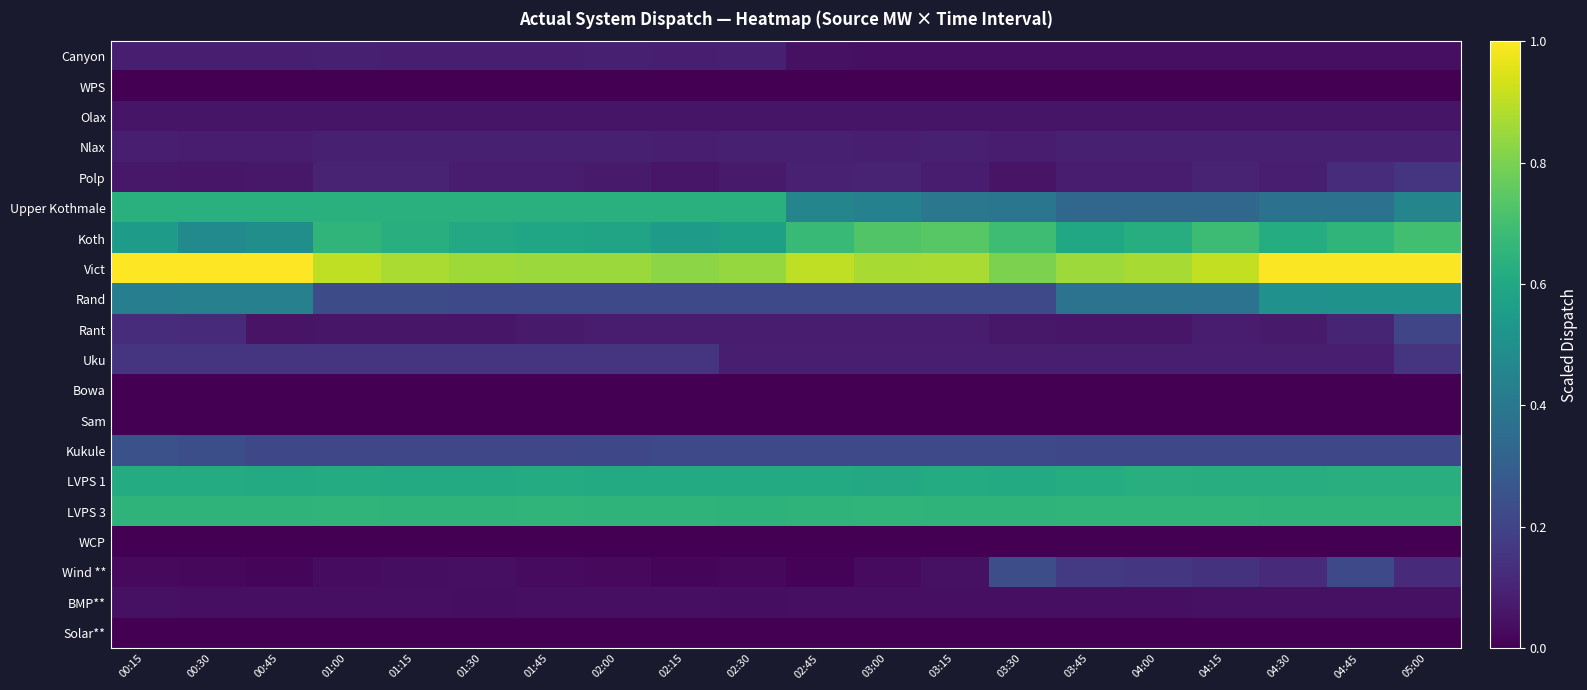

Reading left to right, transcribe all the data shown in this chart.

Canyon: 00:15=0.1	00:30=0.1	00:45=0.1	01:00=0.1	01:15=0.1	01:30=0.1	01:45=0.1	02:00=0.1	02:15=0.1	02:30=0.1	02:45=0.0	03:00=0.0	03:15=0.0	03:30=0.0	03:45=0.0	04:00=0.0	04:15=0.0	04:30=0.0	04:45=0.0	05:00=0.0
WPS: 00:15=0.0	00:30=0.0	00:45=0.0	01:00=0.0	01:15=0.0	01:30=0.0	01:45=0.0	02:00=0.0	02:15=0.0	02:30=0.0	02:45=0.0	03:00=0.0	03:15=0.0	03:30=0.0	03:45=0.0	04:00=0.0	04:15=0.0	04:30=0.0	04:45=0.0	05:00=0.0
Olax: 00:15=0.1	00:30=0.1	00:45=0.1	01:00=0.1	01:15=0.1	01:30=0.1	01:45=0.1	02:00=0.1	02:15=0.1	02:30=0.1	02:45=0.1	03:00=0.1	03:15=0.1	03:30=0.1	03:45=0.1	04:00=0.1	04:15=0.1	04:30=0.1	04:45=0.1	05:00=0.1
Nlax: 00:15=0.1	00:30=0.1	00:45=0.1	01:00=0.1	01:15=0.1	01:30=0.1	01:45=0.1	02:00=0.1	02:15=0.1	02:30=0.1	02:45=0.1	03:00=0.1	03:15=0.1	03:30=0.1	03:45=0.1	04:00=0.1	04:15=0.1	04:30=0.1	04:45=0.1	05:00=0.1
Polp: 00:15=0.1	00:30=0.1	00:45=0.1	01:00=0.1	01:15=0.1	01:30=0.1	01:45=0.1	02:00=0.1	02:15=0.1	02:30=0.1	02:45=0.1	03:00=0.1	03:15=0.1	03:30=0.1	03:45=0.1	04:00=0.1	04:15=0.1	04:30=0.1	04:45=0.1	05:00=0.1
Upper Kothmale: 00:15=0.6	00:30=0.6	00:45=0.6	01:00=0.6	01:15=0.6	01:30=0.6	01:45=0.6	02:00=0.6	02:15=0.6	02:30=0.6	02:45=0.5	03:00=0.4	03:15=0.4	03:30=0.4	03:45=0.3	04:00=0.3	04:15=0.3	04:30=0.4	04:45=0.4	05:00=0.5
Koth: 00:15=0.6	00:30=0.5	00:45=0.5	01:00=0.7	01:15=0.6	01:30=0.6	01:45=0.6	02:00=0.6	02:15=0.6	02:30=0.6	02:45=0.7	03:00=0.7	03:15=0.7	03:30=0.7	03:45=0.6	04:00=0.6	04:15=0.7	04:30=0.6	04:45=0.7	05:00=0.7
Vict: 00:15=1.0	00:30=1.0	00:45=1.0	01:00=0.9	01:15=0.9	01:30=0.9	01:45=0.9	02:00=0.9	02:15=0.8	02:30=0.8	02:45=0.9	03:00=0.9	03:15=0.9	03:30=0.8	03:45=0.9	04:00=0.9	04:15=0.9	04:30=1.0	04:45=1.0	05:00=1.0
Rand: 00:15=0.4	00:30=0.4	00:45=0.4	01:00=0.2	01:15=0.2	01:30=0.2	01:45=0.2	02:00=0.2	02:15=0.2	02:30=0.2	02:45=0.2	03:00=0.2	03:15=0.2	03:30=0.2	03:45=0.4	04:00=0.4	04:15=0.4	04:30=0.5	04:45=0.5	05:00=0.5
Rant: 00:15=0.1	00:30=0.1	00:45=0.1	01:00=0.1	01:15=0.1	01:30=0.1	01:45=0.1	02:00=0.1	02:15=0.1	02:30=0.1	02:45=0.1	03:00=0.1	03:15=0.1	03:30=0.1	03:45=0.1	04:00=0.1	04:15=0.1	04:30=0.1	04:45=0.1	05:00=0.2
Uku: 00:15=0.1	00:30=0.1	00:45=0.1	01:00=0.1	01:15=0.1	01:30=0.1	01:45=0.1	02:00=0.1	02:15=0.1	02:30=0.1	02:45=0.1	03:00=0.1	03:15=0.1	03:30=0.1	03:45=0.1	04:00=0.1	04:15=0.1	04:30=0.1	04:45=0.1	05:00=0.1
Bowa: 00:15=0.0	00:30=0.0	00:45=0.0	01:00=0.0	01:15=0.0	01:30=0.0	01:45=0.0	02:00=0.0	02:15=0.0	02:30=0.0	02:45=0.0	03:00=0.0	03:15=0.0	03:30=0.0	03:45=0.0	04:00=0.0	04:15=0.0	04:30=0.0	04:45=0.0	05:00=0.0
Sam: 00:15=0.0	00:30=0.0	00:45=0.0	01:00=0.0	01:15=0.0	01:30=0.0	01:45=0.0	02:00=0.0	02:15=0.0	02:30=0.0	02:45=0.0	03:00=0.0	03:15=0.0	03:30=0.0	03:45=0.0	04:00=0.0	04:15=0.0	04:30=0.0	04:45=0.0	05:00=0.0
Kukule: 00:15=0.2	00:30=0.2	00:45=0.2	01:00=0.2	01:15=0.2	01:30=0.2	01:45=0.2	02:00=0.2	02:15=0.2	02:30=0.2	02:45=0.2	03:00=0.2	03:15=0.2	03:30=0.2	03:45=0.2	04:00=0.2	04:15=0.2	04:30=0.2	04:45=0.2	05:00=0.2
LVPS 1: 00:15=0.6	00:30=0.6	00:45=0.6	01:00=0.6	01:15=0.6	01:30=0.6	01:45=0.6	02:00=0.6	02:15=0.6	02:30=0.6	02:45=0.6	03:00=0.6	03:15=0.6	03:30=0.6	03:45=0.6	04:00=0.6	04:15=0.6	04:30=0.6	04:45=0.6	05:00=0.6
LVPS 3: 00:15=0.7	00:30=0.7	00:45=0.7	01:00=0.7	01:15=0.7	01:30=0.7	01:45=0.7	02:00=0.7	02:15=0.7	02:30=0.6	02:45=0.7	03:00=0.7	03:15=0.7	03:30=0.7	03:45=0.7	04:00=0.7	04:15=0.7	04:30=0.7	04:45=0.7	05:00=0.7
WCP: 00:15=0.0	00:30=0.0	00:45=0.0	01:00=0.0	01:15=0.0	01:30=0.0	01:45=0.0	02:00=0.0	02:15=0.0	02:30=0.0	02:45=0.0	03:00=0.0	03:15=0.0	03:30=0.0	03:45=0.0	04:00=0.0	04:15=0.0	04:30=0.0	04:45=0.0	05:00=0.0
Wind **: 00:15=0.0	00:30=0.0	00:45=0.0	01:00=0.0	01:15=0.0	01:30=0.0	01:45=0.0	02:00=0.0	02:15=0.0	02:30=0.0	02:45=0.0	03:00=0.0	03:15=0.0	03:30=0.2	03:45=0.2	04:00=0.2	04:15=0.1	04:30=0.1	04:45=0.2	05:00=0.1
BMP**: 00:15=0.0	00:30=0.0	00:45=0.0	01:00=0.0	01:15=0.0	01:30=0.0	01:45=0.0	02:00=0.0	02:15=0.0	02:30=0.0	02:45=0.0	03:00=0.0	03:15=0.0	03:30=0.0	03:45=0.0	04:00=0.0	04:15=0.0	04:30=0.0	04:45=0.0	05:00=0.0
Solar**: 00:15=0.0	00:30=0.0	00:45=0.0	01:00=0.0	01:15=0.0	01:30=0.0	01:45=0.0	02:00=0.0	02:15=0.0	02:30=0.0	02:45=0.0	03:00=0.0	03:15=0.0	03:30=0.0	03:45=0.0	04:00=0.0	04:15=0.0	04:30=0.0	04:45=0.0	05:00=0.0